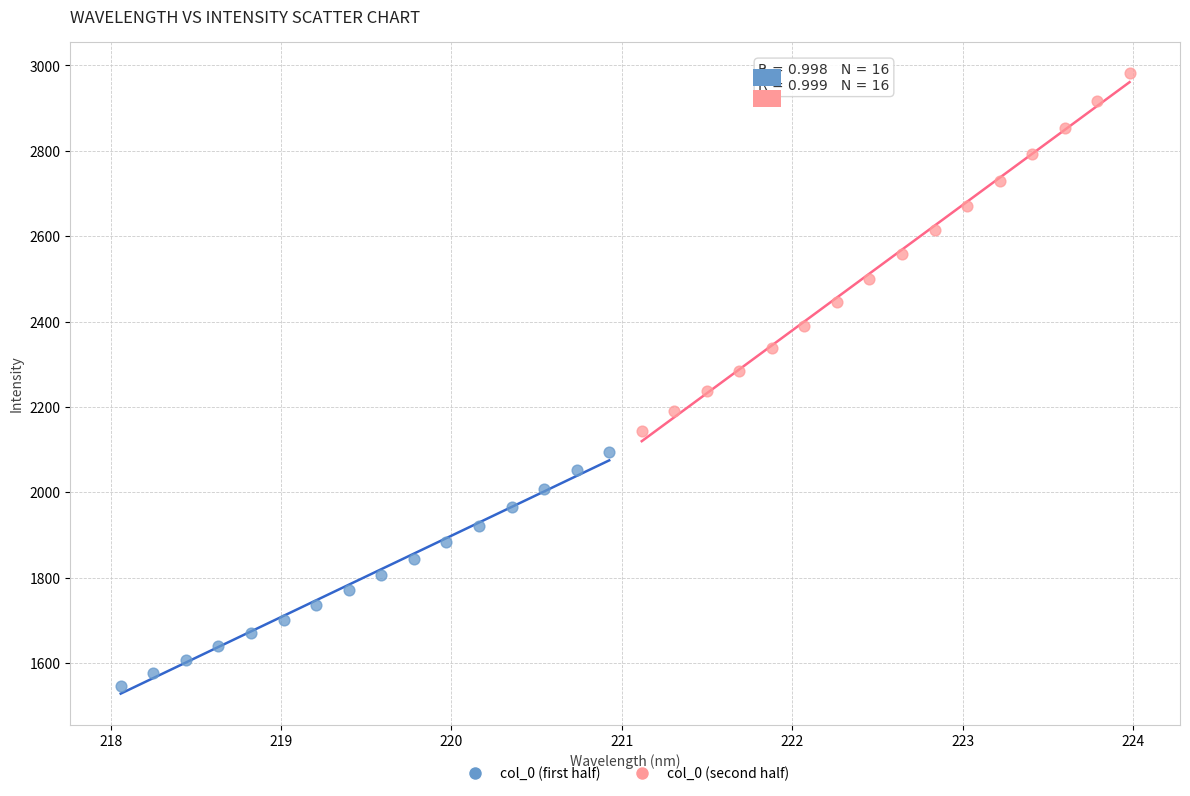

Which series reaches the maximum Y coordinate?

col_0 (second half)